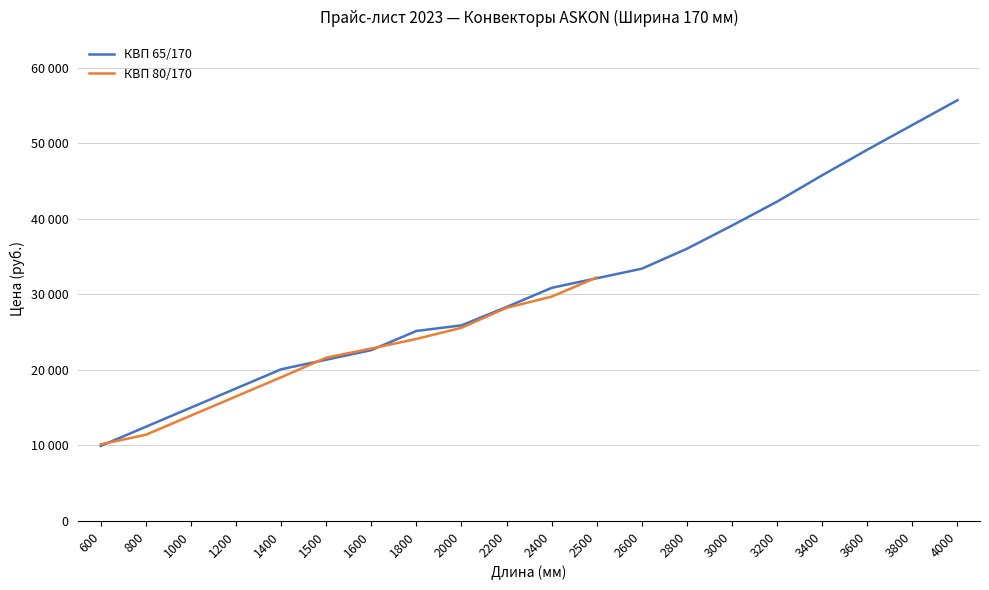

What is the value of the 15th point from the left?

39119.7